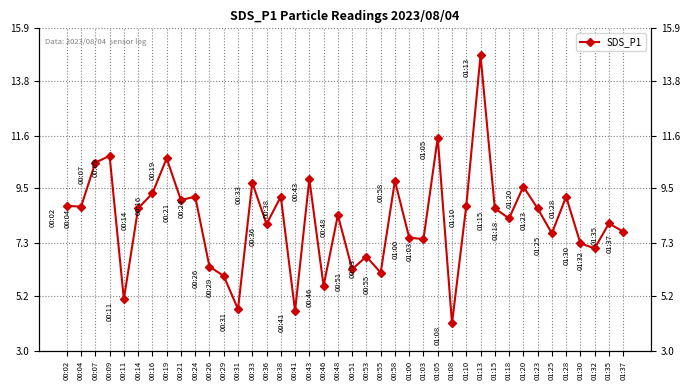

Which label corresponds to the smallest value in the chart?

01:08